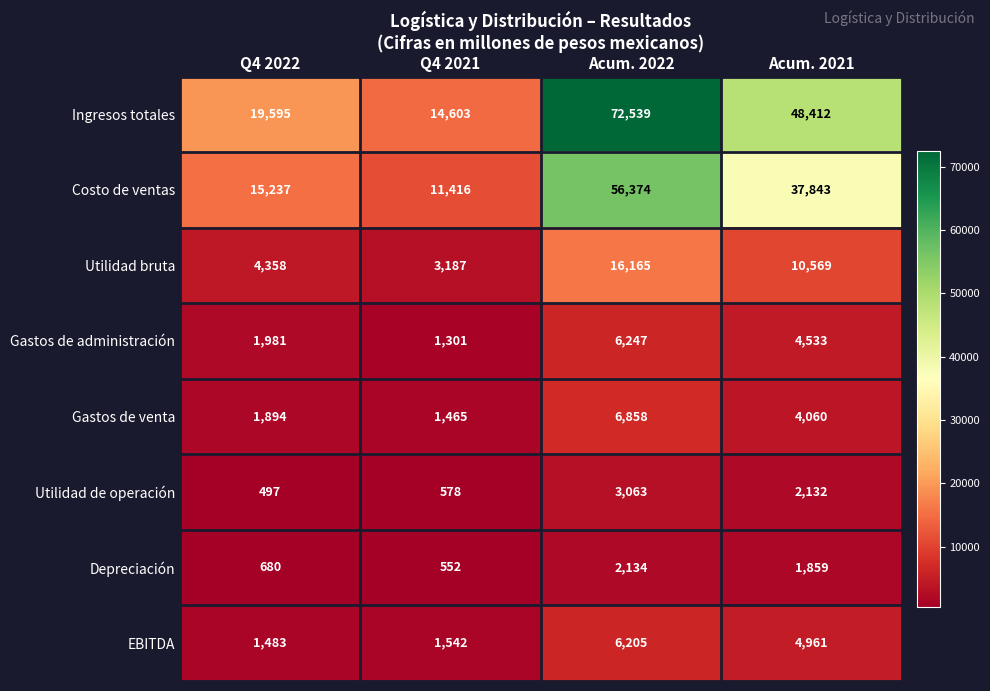

What is the sum of all Ingresos totales values?

155149